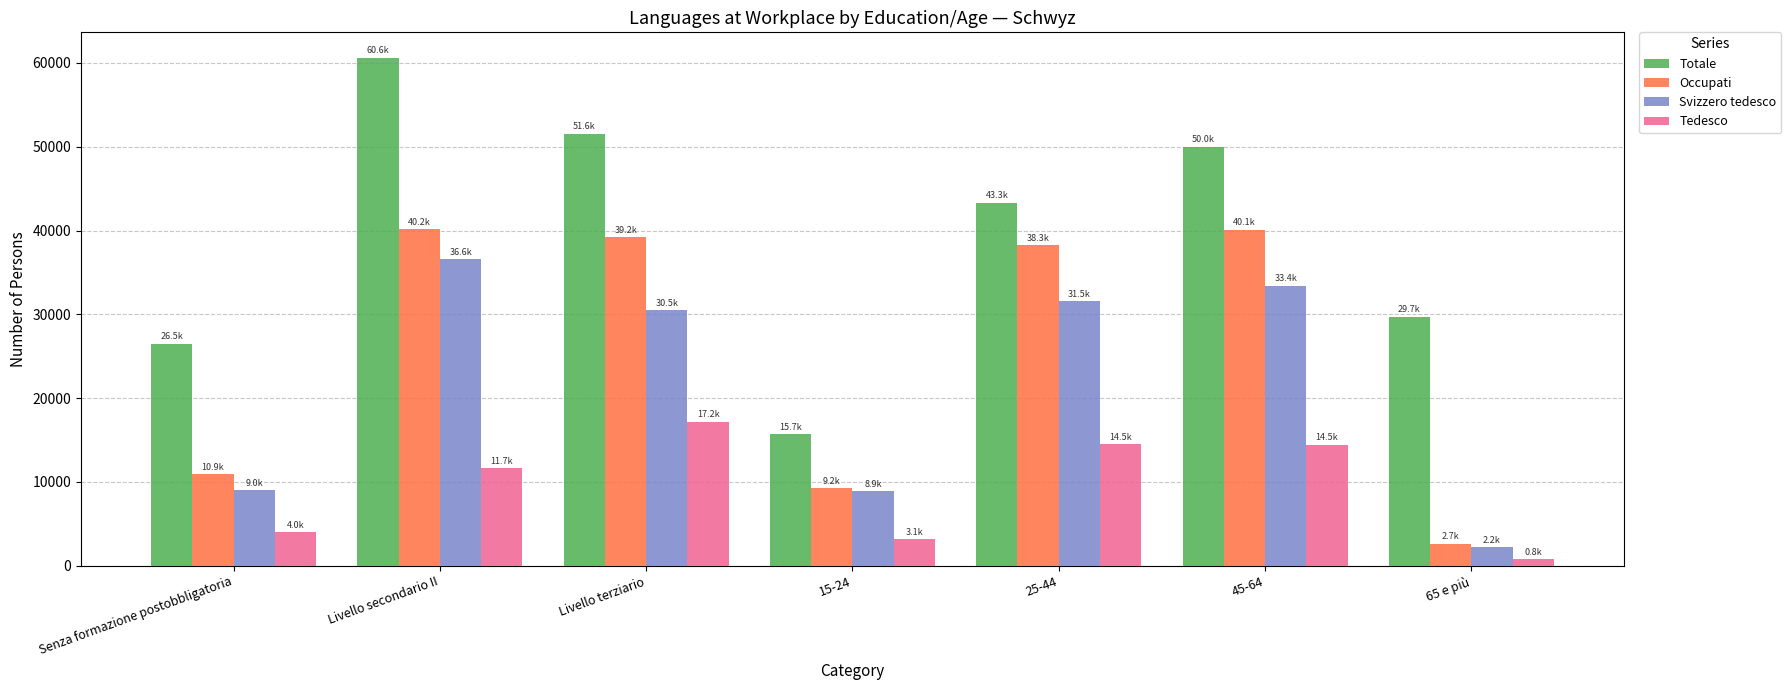

What is the label of the 5th bar from the left?

25-44